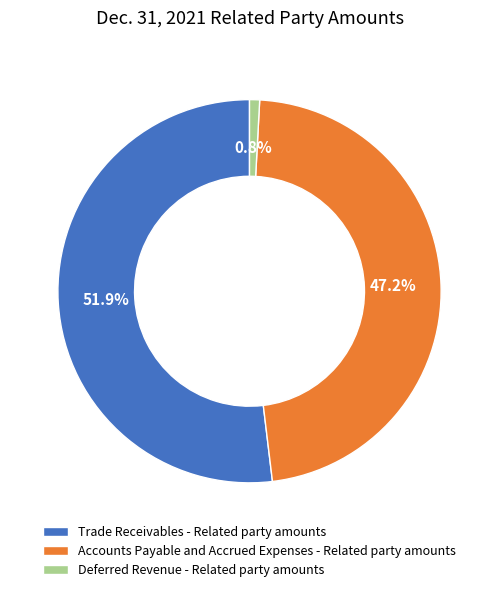

Which category has the biggest portion of the pie?

Trade Receivables - Related party amounts